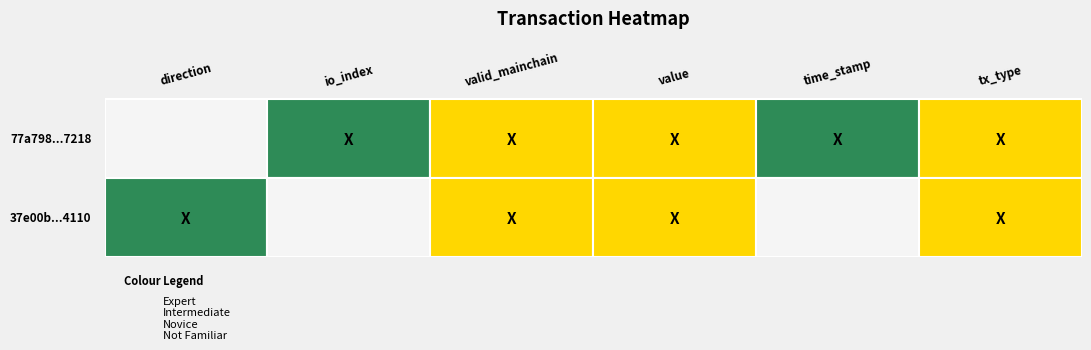

How many data points does each series have?

6